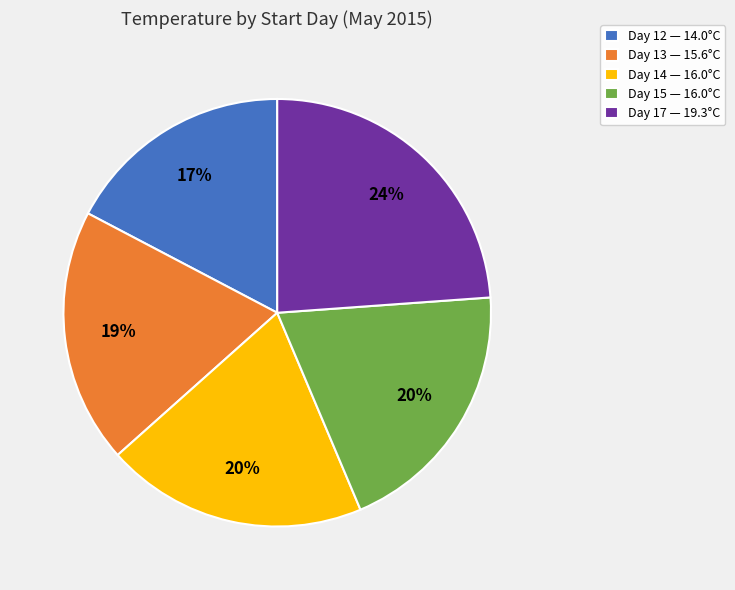

To the nearest percent, what is the difference between the largest and smallest slice percentages?

7%